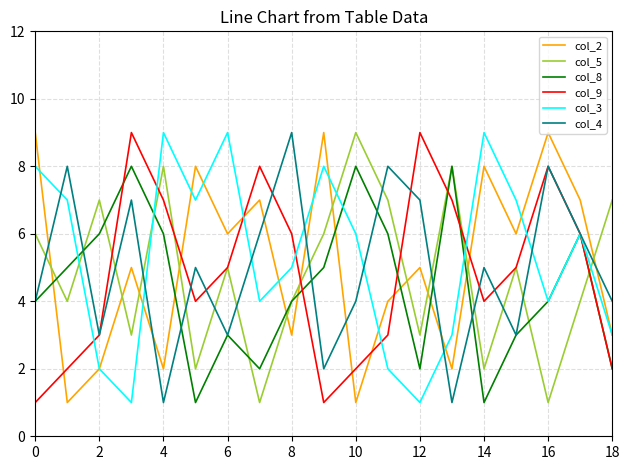

How many interior local peaks does the col_4 series have?

7